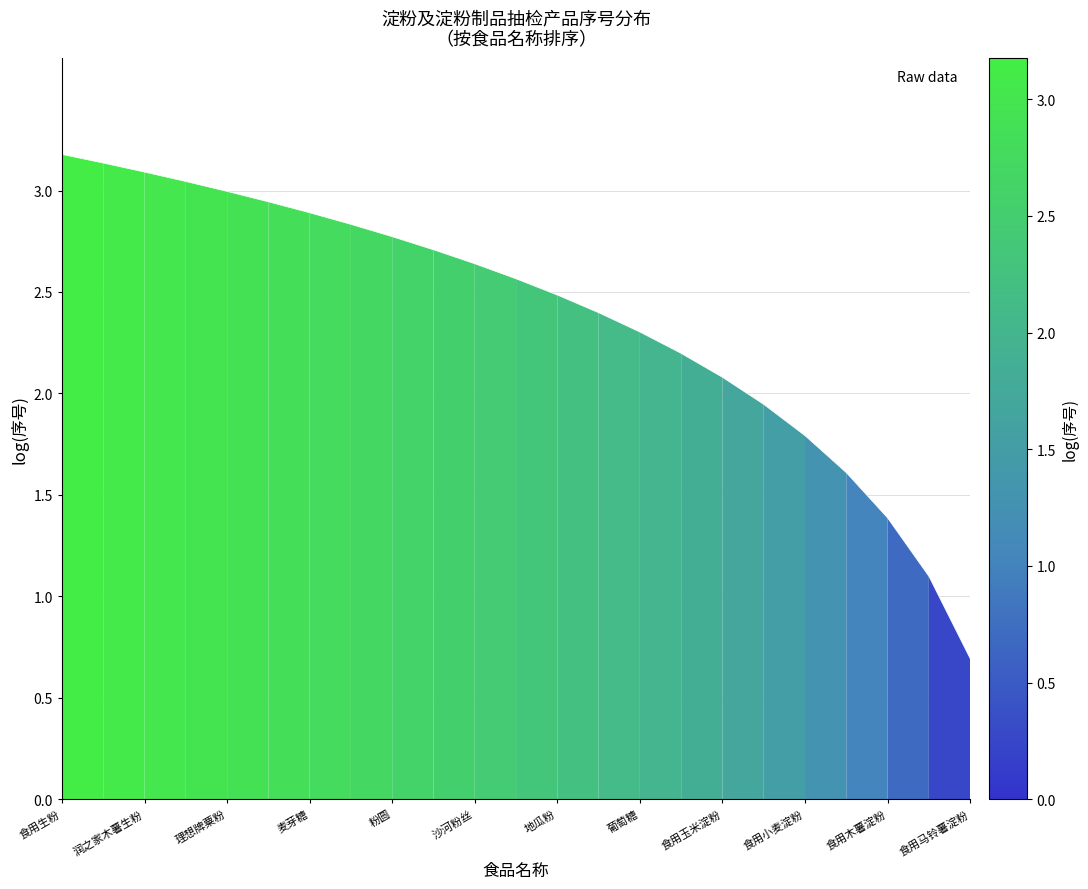

Does the chart display data point markers on the line(s)?

No